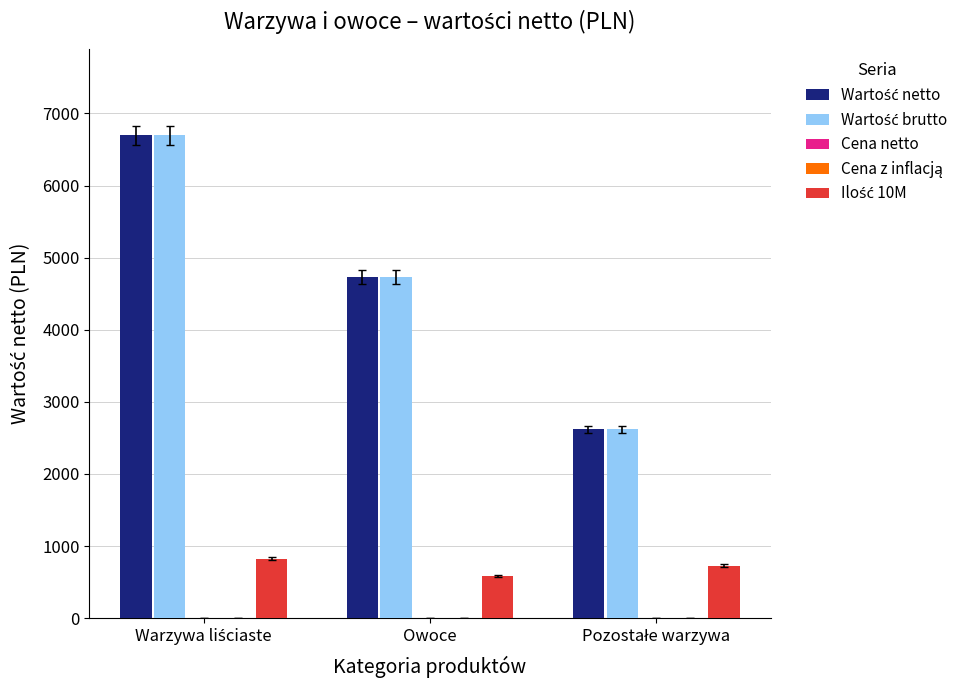

What is the greatest value displayed?

6695.3